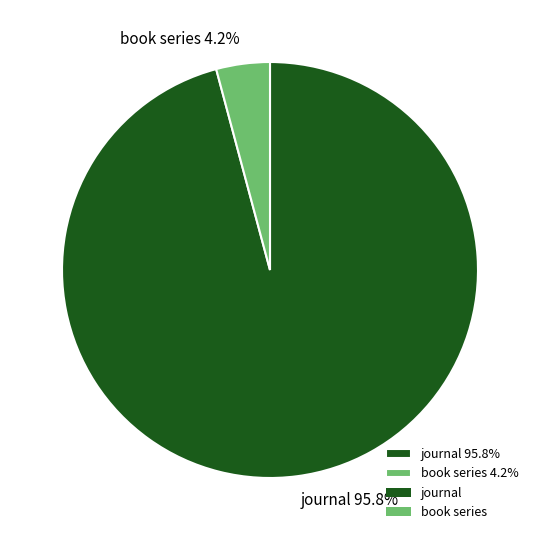

What is the smallest slice in the pie chart?

book series